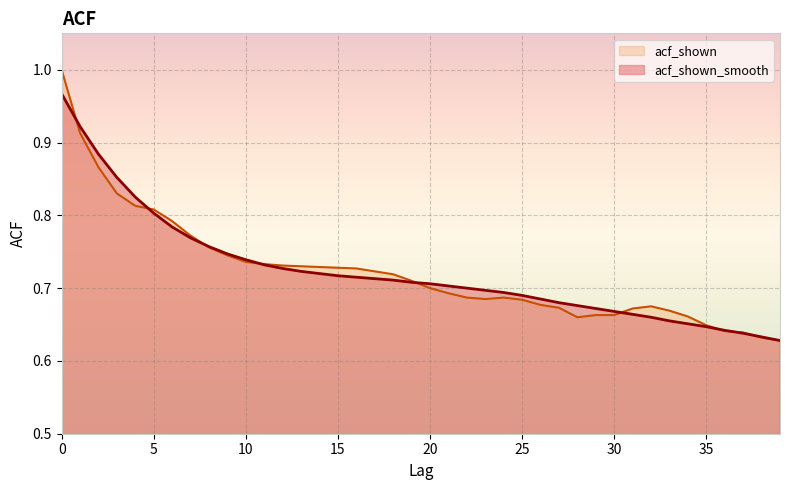

What is the sum of the acf_shown values at 20 and 26?

1.4